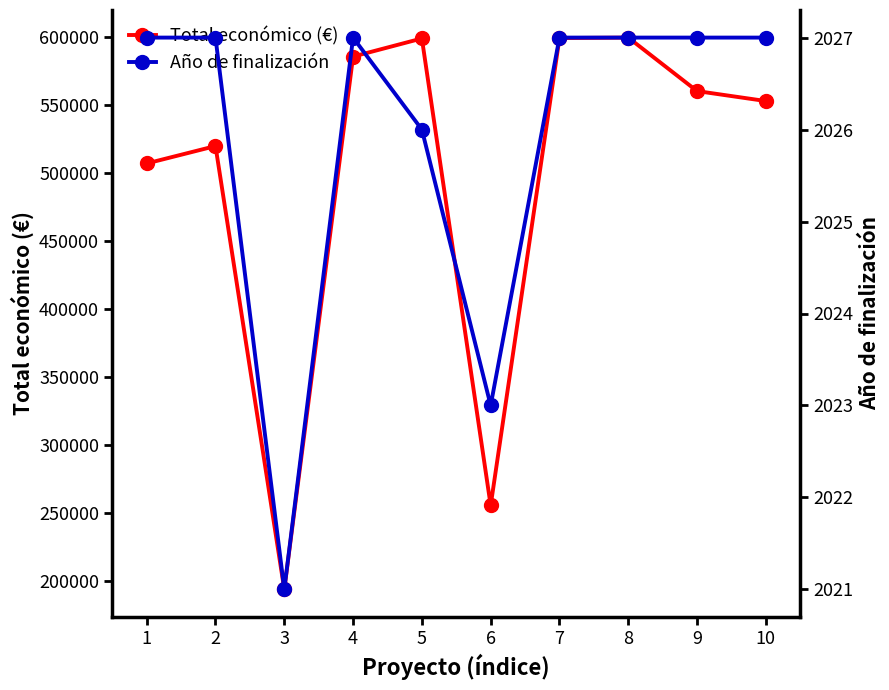

What is the lowest value of the Total económico (€) series?

193727